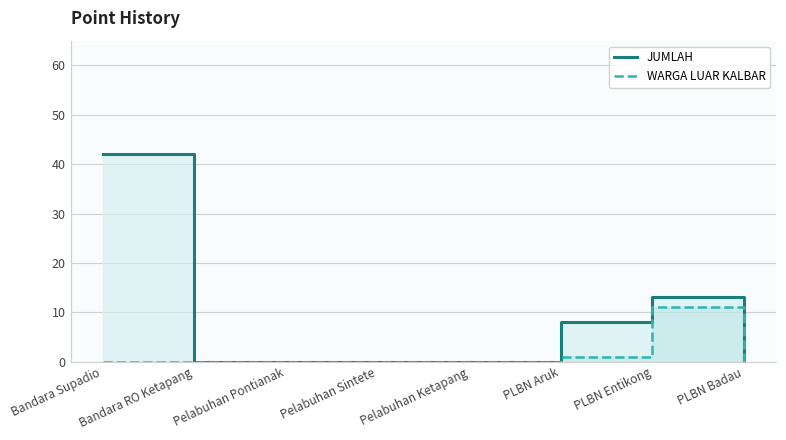

True or false: JUMLAH and WARGA LUAR KALBAR cross at least once.

False